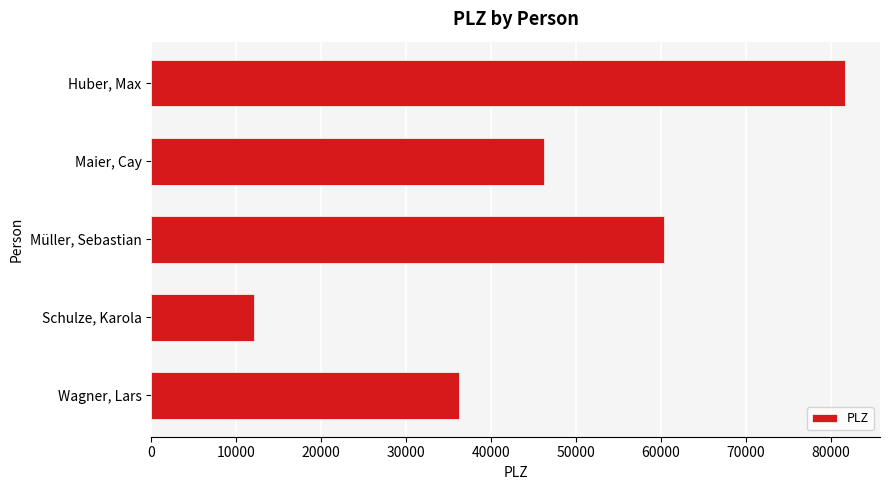

Reading top to bottom, transcribe all the data shown in this chart.

Huber, Max=81735	Maier, Cay=46284	Müller, Sebastian=60329	Schulze, Karola=12161	Wagner, Lars=36251